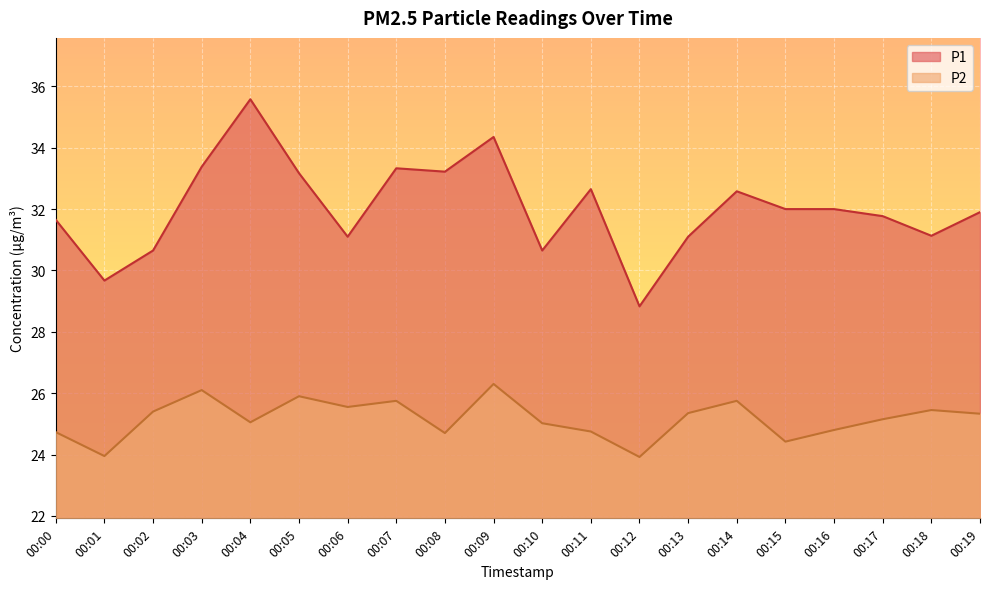

What are all the series names shown in the legend?

P1, P2